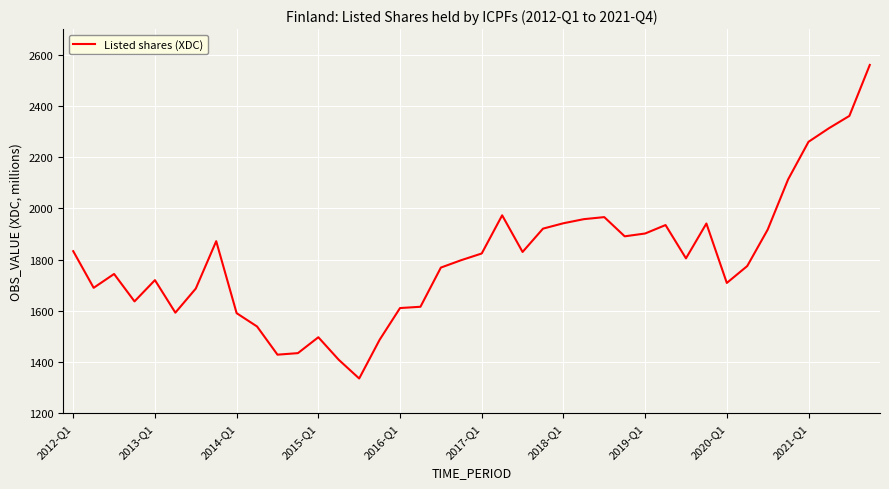

What is the smallest value displayed?

1336